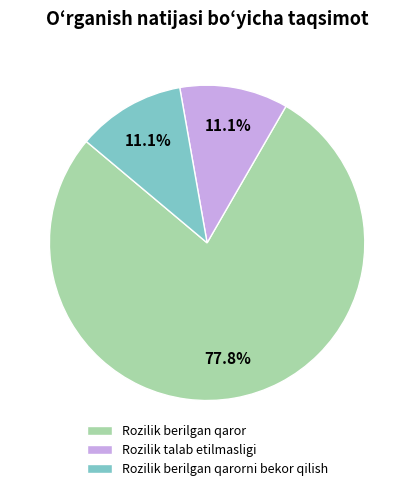

What percentage do Rozilik berilgan qaror and Rozilik berilgan qarorni bekor qilish together represent?

88.9%